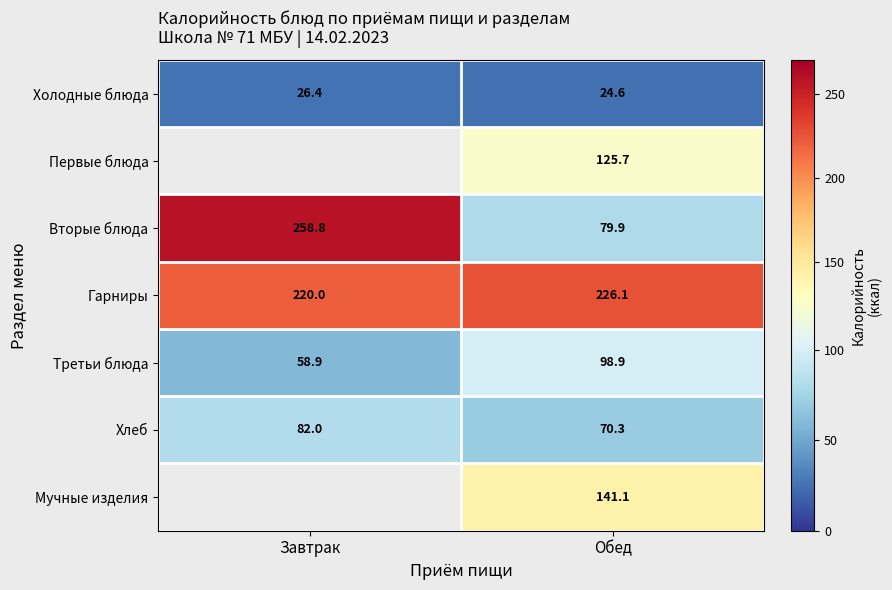

Is the value of Вторые блюда at Завтрак greater than the value of Хлеб at Завтрак?

Yes